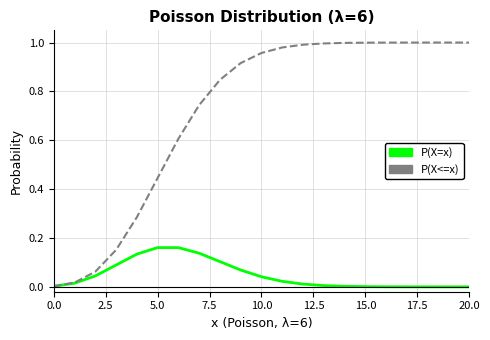

Which series has the largest range (max minus min)?

P(X<=x)